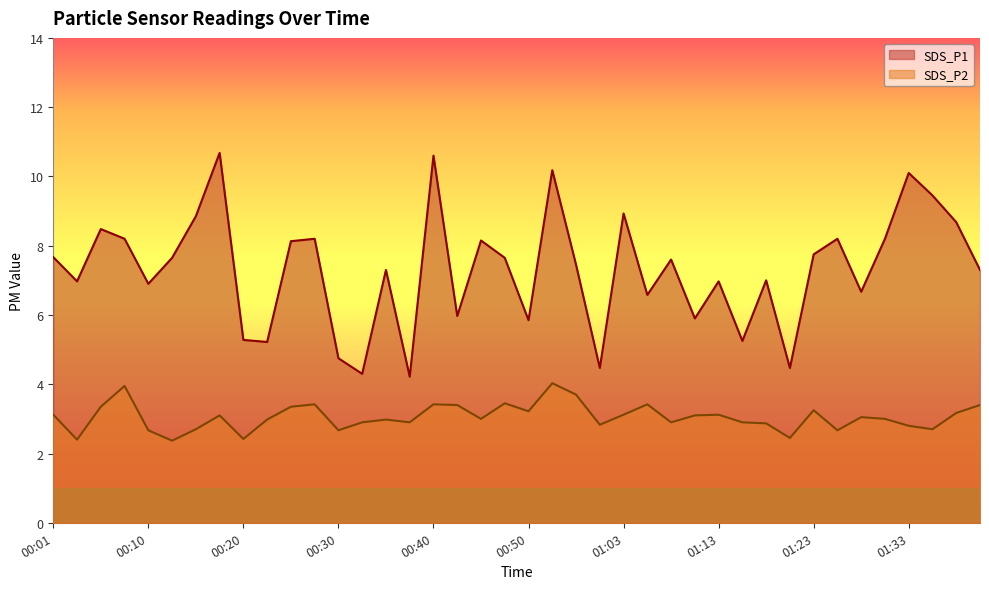

How many interior local peaks does the SDS_P1 series have?

13